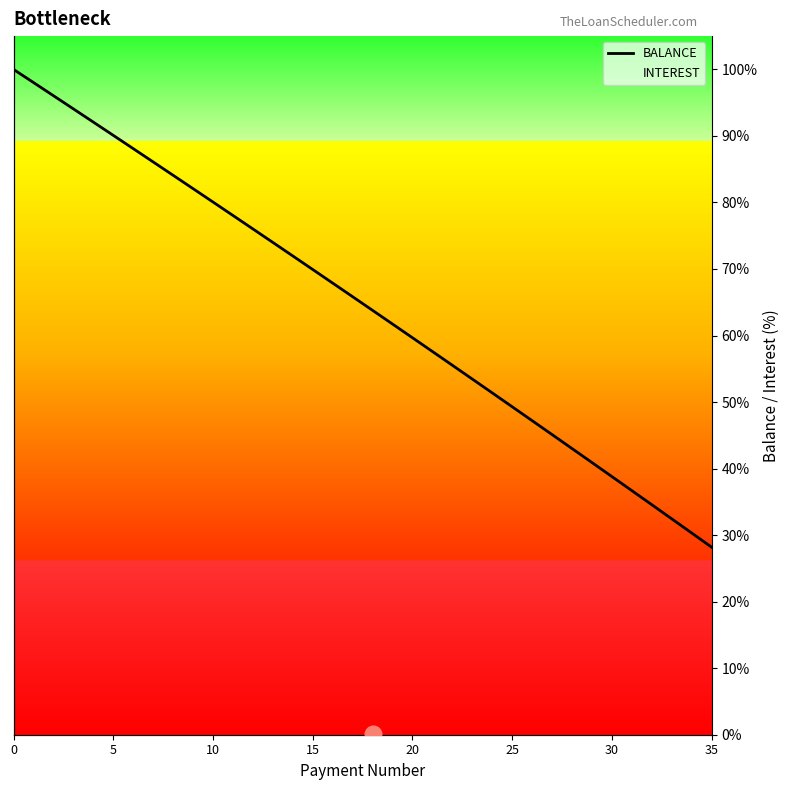

What is the label of the 35th point from the left?

34